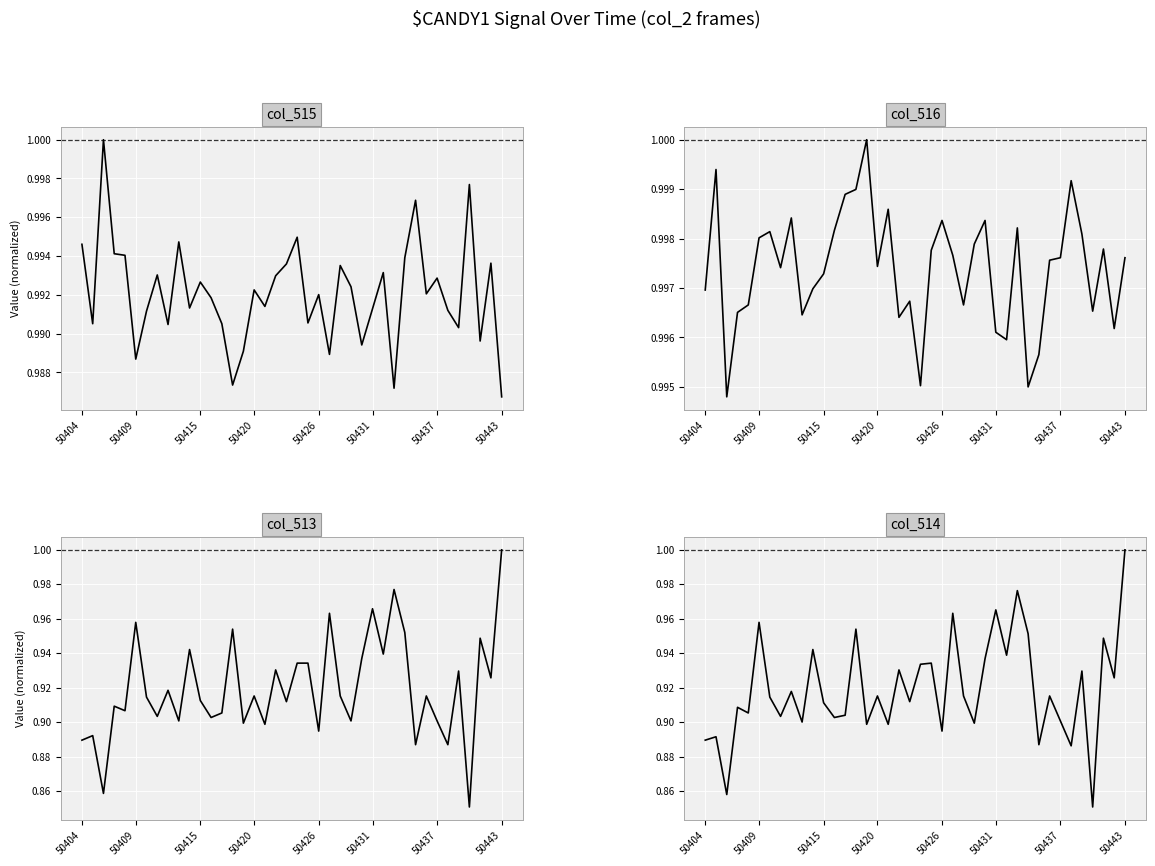

Between 19 and 8, which is larger?

19